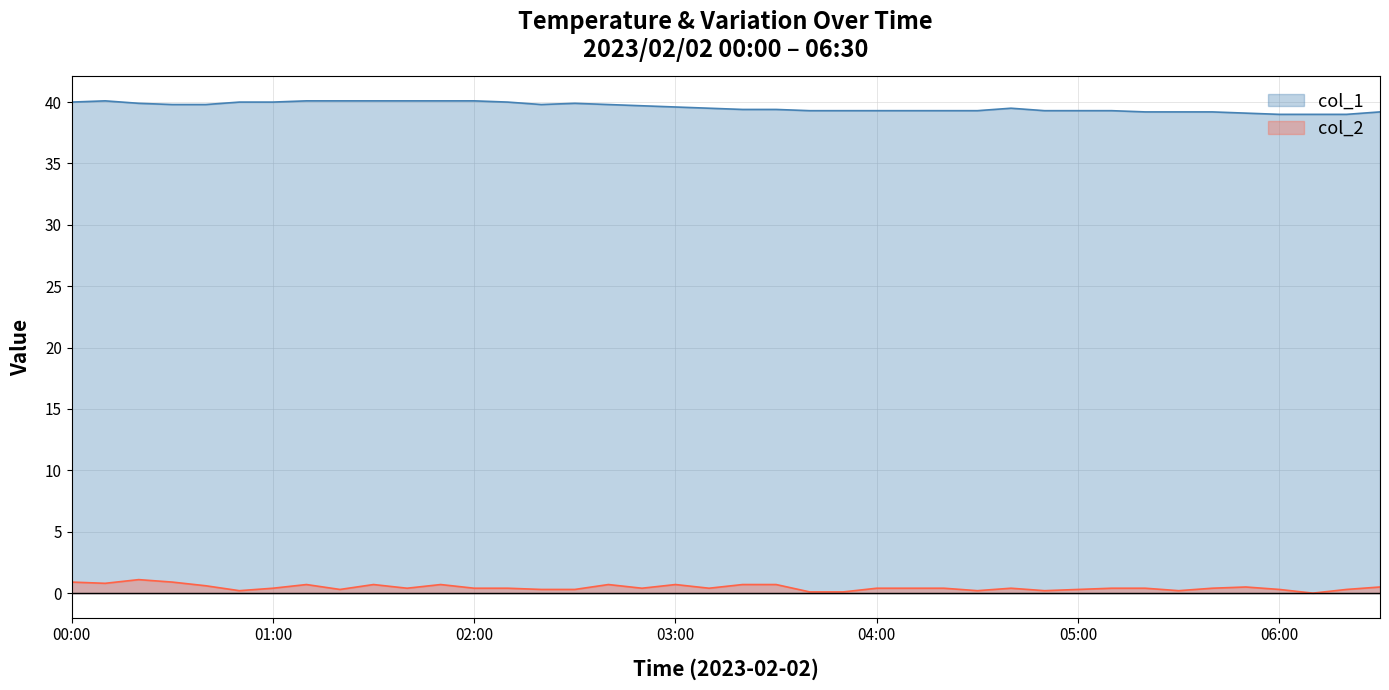

Rank the series by their maximum value, from lowest to highest.

col_2, col_1